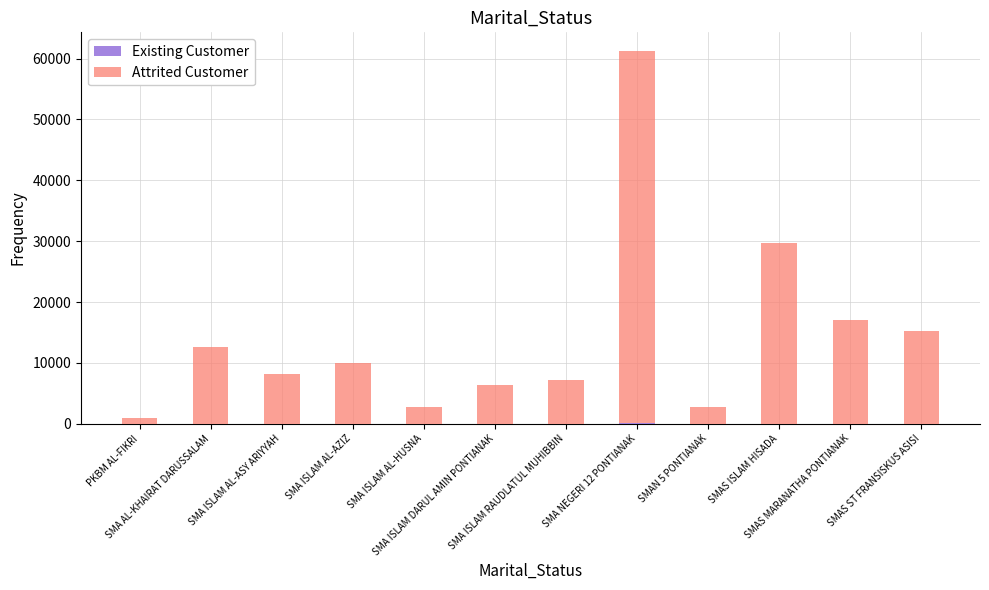

The value of Attrited Customer at SMAS MARANATHA PONTIANAK is 17100. True or false?

True